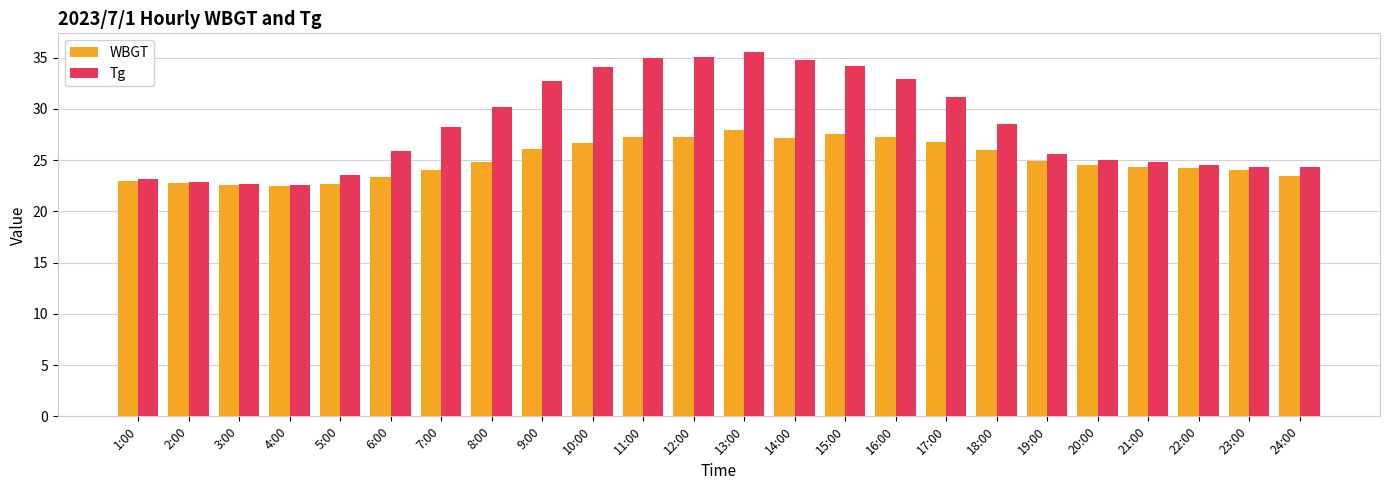

The value of Tg at 11:00 is 35.0. True or false?

True